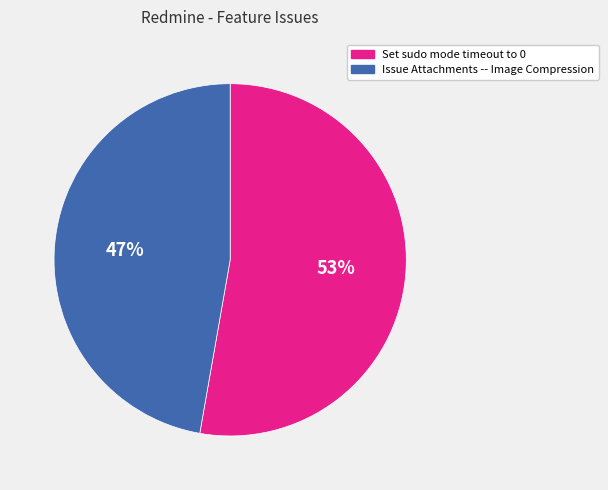

True or false: Issue Attachments -- Image Compression accounts for 54% of the total.

False